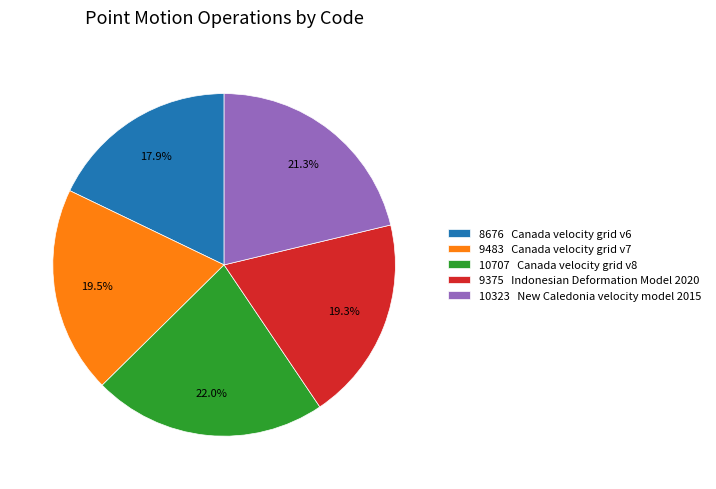

Is the sum of 10323 New Caledonia velocity model 2015 and 9375 Indonesian Deformation Model 2020 greater than half?

No